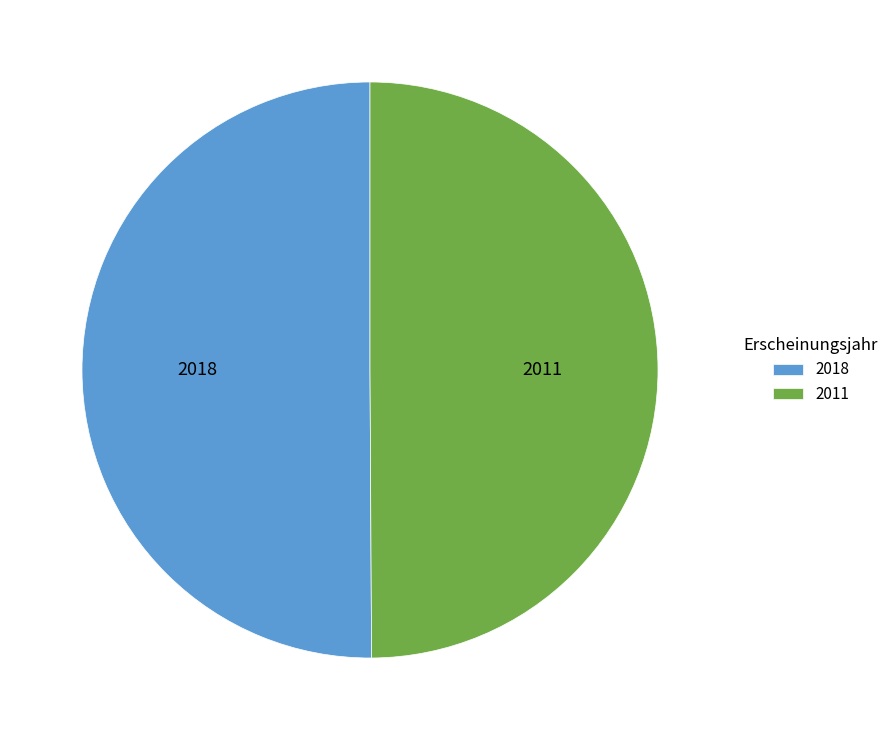

Do 2018 and 2011 together represent more than half of the pie?

Yes